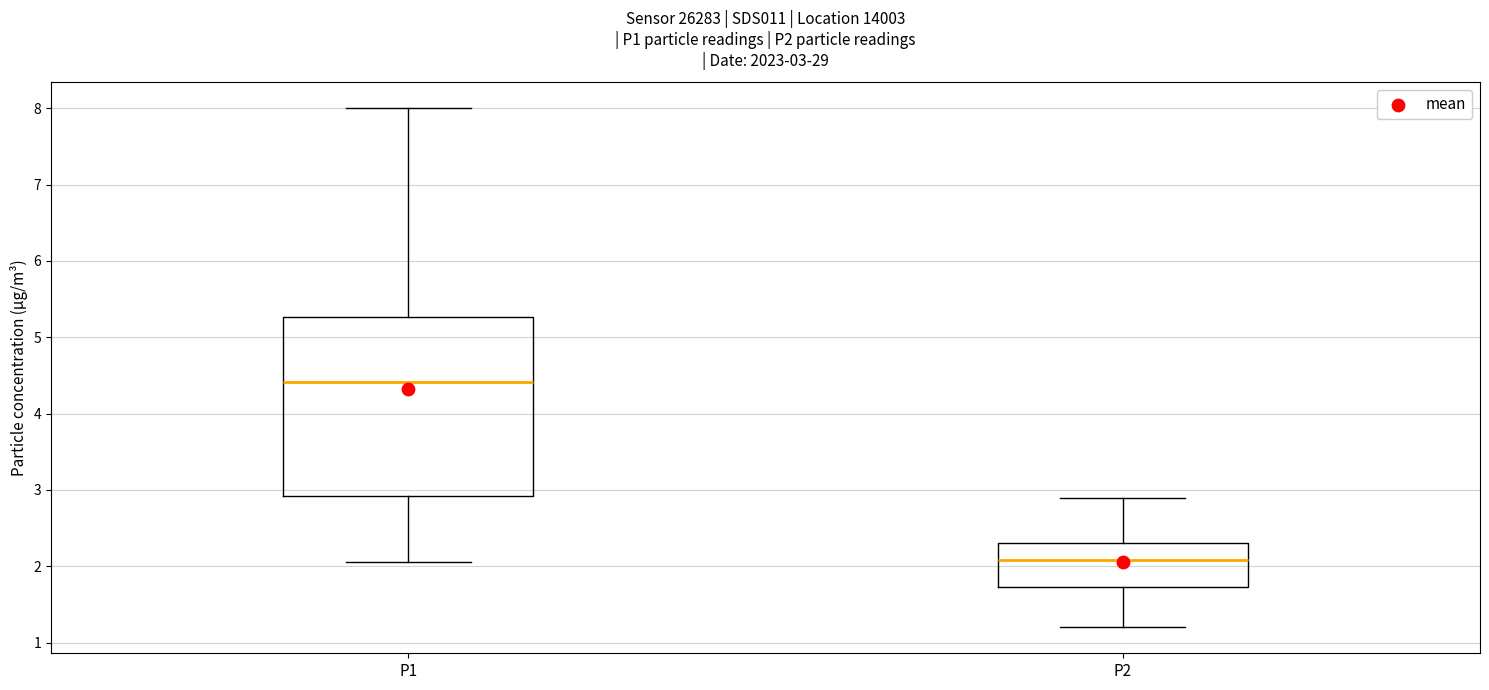

Which box's median line is the highest?

P1